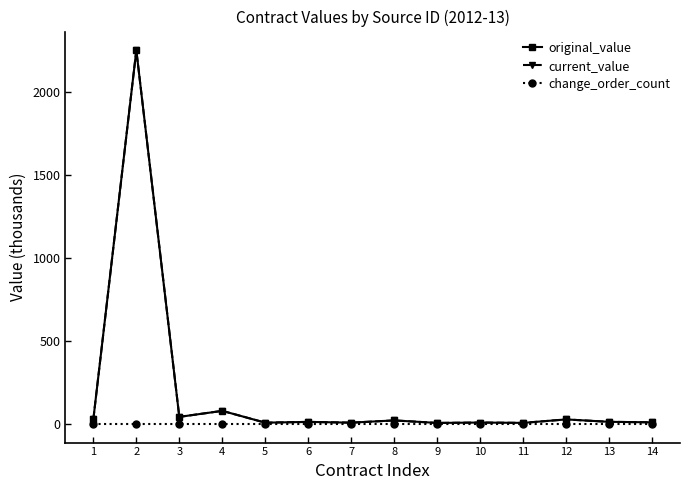

Does the chart have visible grid lines?

No